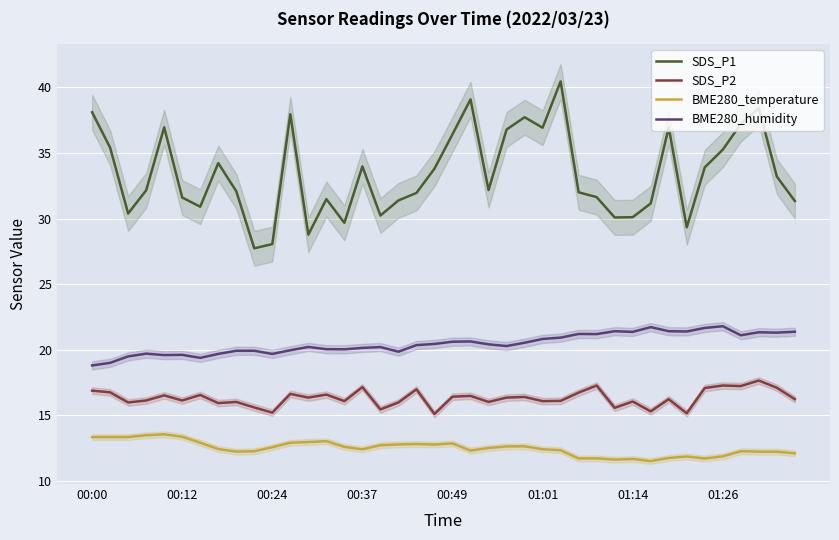

Reading right to left, transcribe all the data shown in this chart.

SDS_P1: 31.3	33.2	38.4	37.2	35.2	33.9	29.3	37.0	31.1	30.1	30.1	31.6	32.0	40.5	36.9	37.7	36.8	32.2	39.1	36.4	33.8	31.9	31.4	30.2	34.0	29.7	31.5	28.8	38.0	28.1	27.7	32.1	34.2	30.9	31.6	37.0	32.1	30.4	35.4	38.1
SDS_P2: 16.2	17.1	17.6	17.2	17.3	17.1	15.2	16.2	15.3	16.1	15.6	17.3	16.7	16.1	16.1	16.4	16.4	16.0	16.5	16.4	15.1	17.0	16.0	15.4	17.1	16.1	16.6	16.4	16.6	15.2	15.6	16.0	15.9	16.6	16.1	16.5	16.1	16.0	16.8	16.9
BME280_temperature: 12.1	12.2	12.2	12.3	11.9	11.7	11.9	11.8	11.5	11.7	11.6	11.7	11.7	12.3	12.4	12.6	12.6	12.5	12.3	12.9	12.8	12.8	12.8	12.7	12.4	12.6	13.0	13.0	12.9	12.6	12.3	12.2	12.4	12.9	13.4	13.6	13.5	13.3	13.3	13.3
BME280_humidity: 21.4	21.3	21.3	21.1	21.8	21.7	21.4	21.4	21.7	21.4	21.4	21.2	21.2	20.9	20.8	20.5	20.3	20.4	20.6	20.6	20.4	20.4	19.9	20.2	20.1	20.0	20.0	20.2	20.0	19.7	19.9	19.9	19.7	19.4	19.6	19.6	19.7	19.5	19.0	18.8